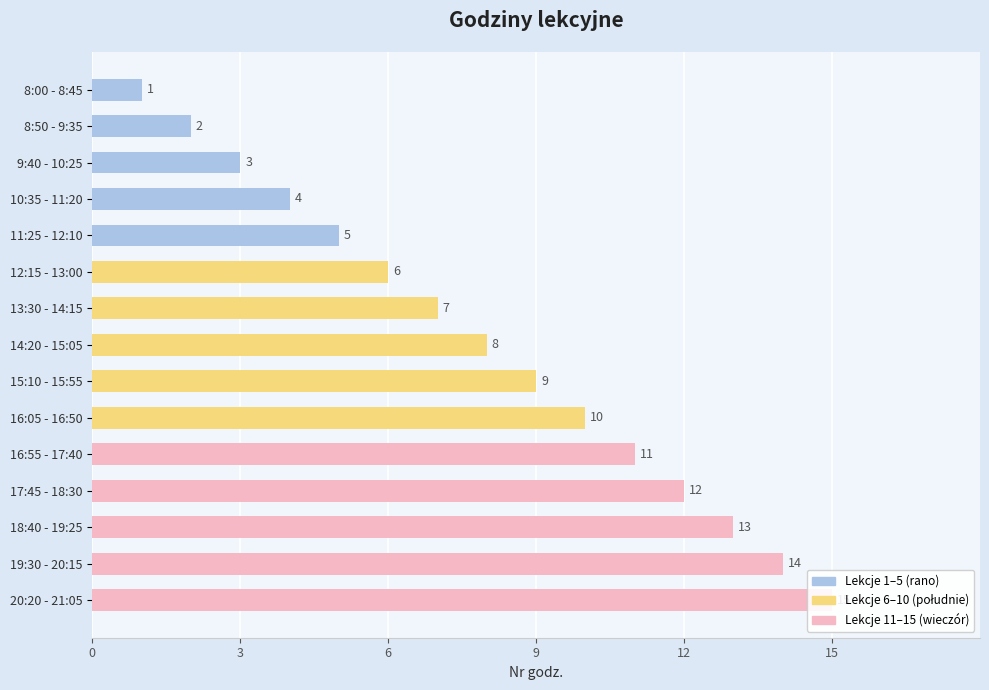

What is the change in value from 16:05 - 16:50 to 19:30 - 20:15?

+4